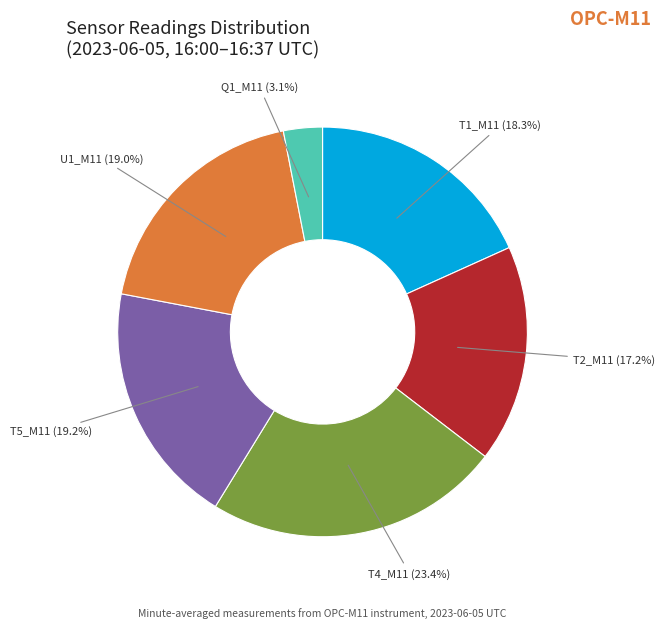

Does any single category account for the majority?

No